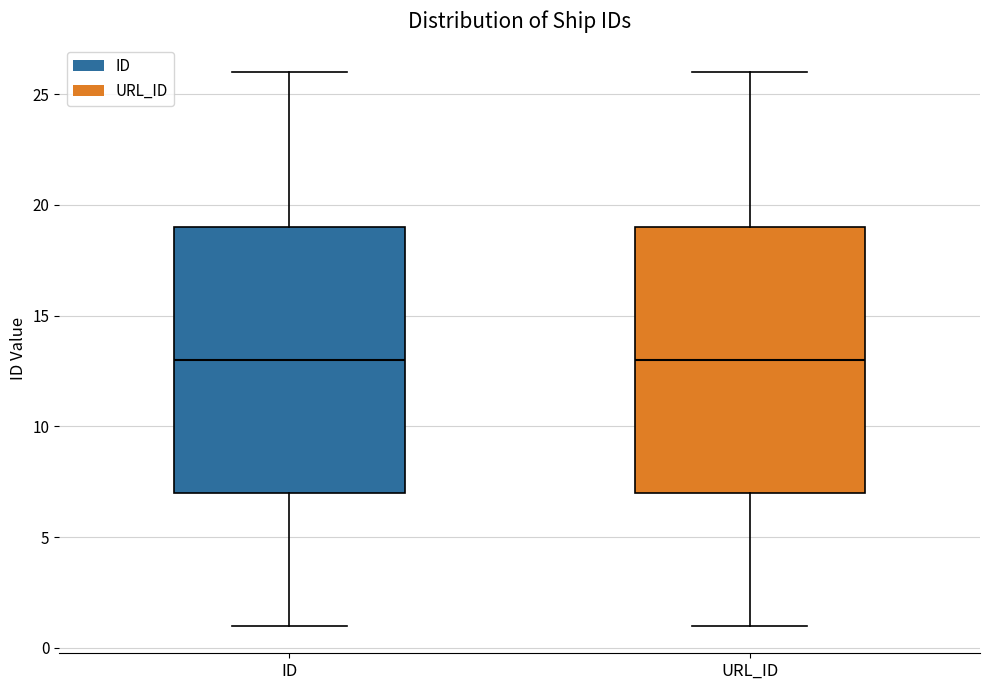

Where does the median line of the box for URL_ID sit on the y-axis? The values are not printed on the chart, so give them approximately, as read against the axis.

13